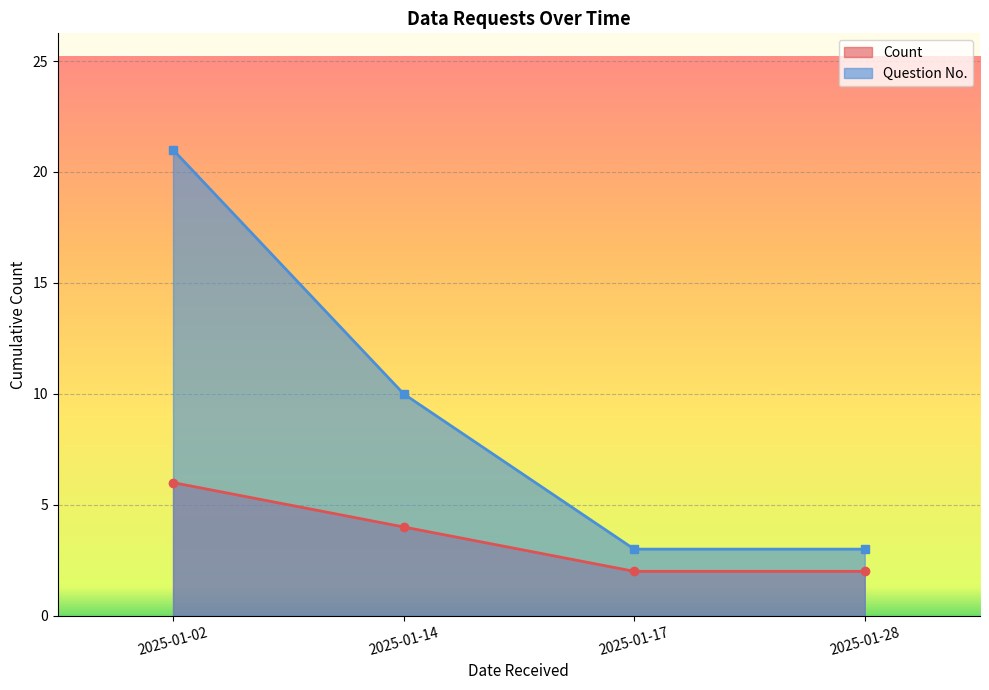

True or false: Question No. and Count cross at least once.

False